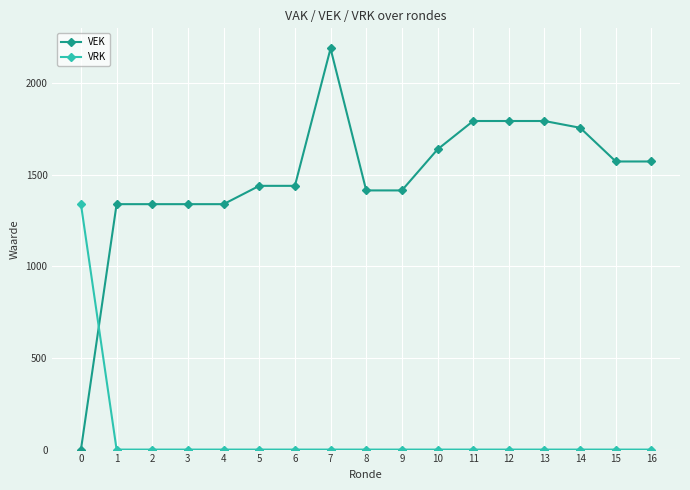

At which category does the chart reach its peak across all series?

7